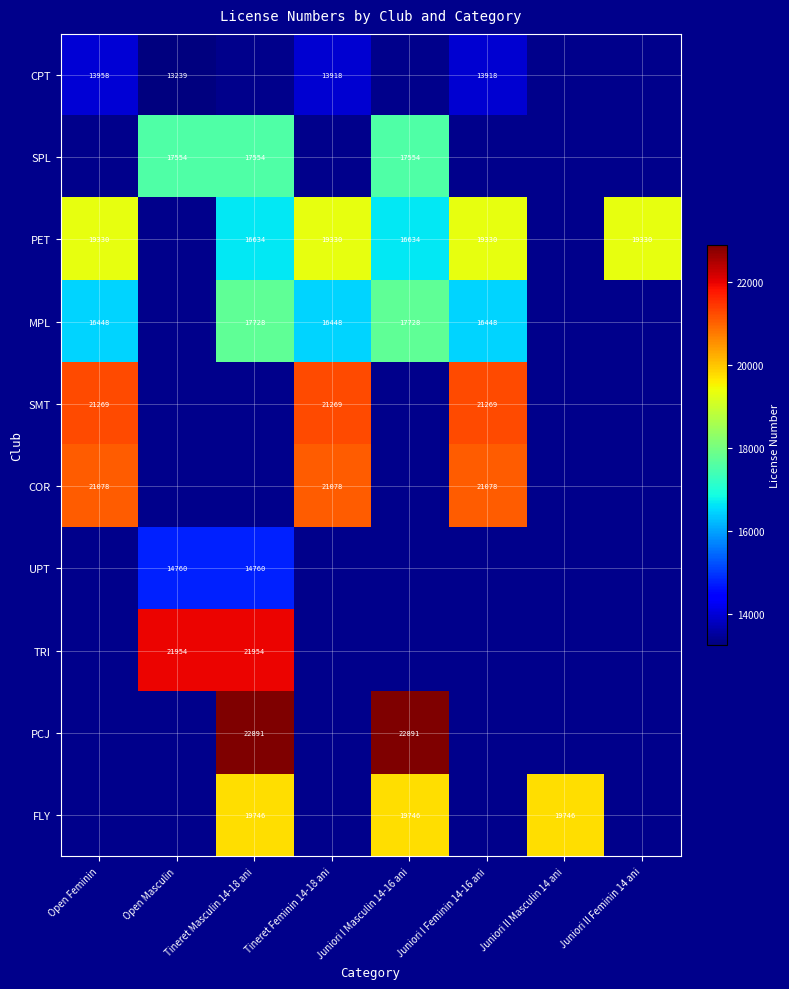

The value of CPT at Tineret Feminin 14-18 ani is 13918. True or false?

True